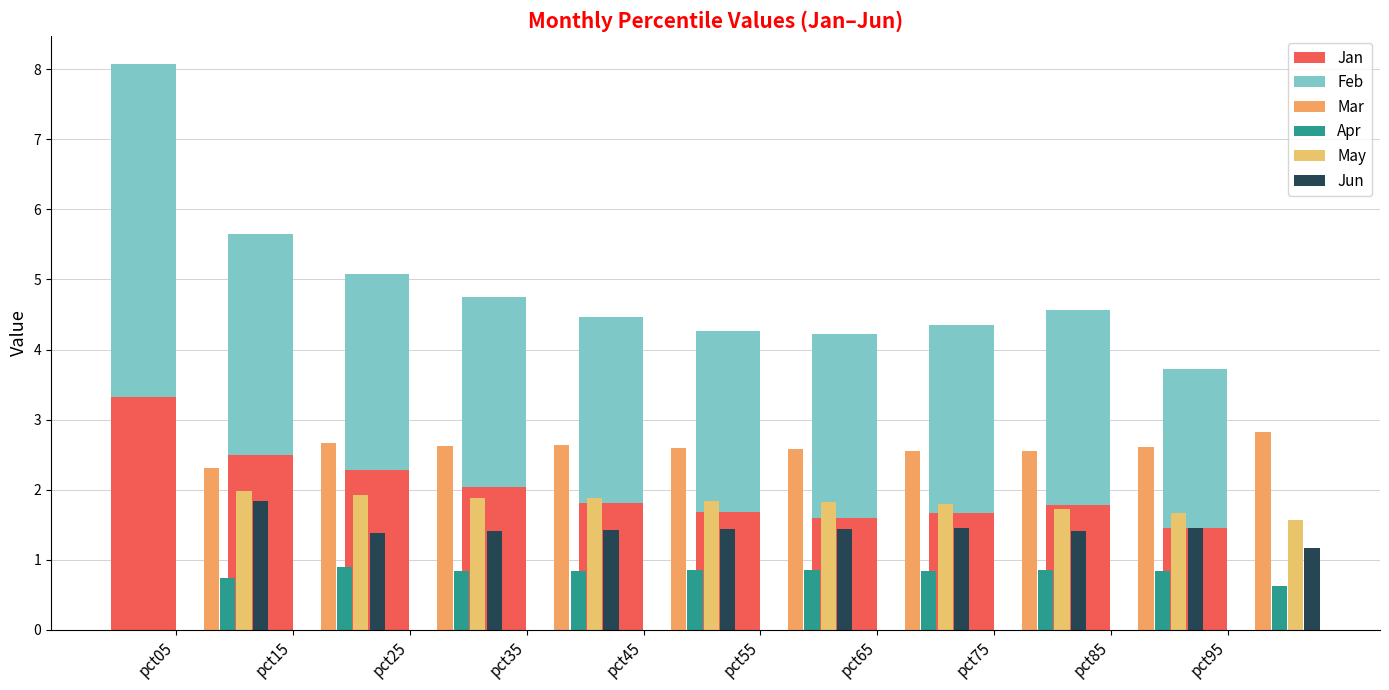

Reading right to left, what are all the values shown in this chart?

Jan: 1.4	1.8	1.7	1.6	1.7	1.8	2.0	2.3	2.5	3.3
Feb: 2.3	2.8	2.7	2.6	2.6	2.7	2.7	2.8	3.1	4.8
Mar: 2.8	2.6	2.6	2.6	2.6	2.6	2.6	2.6	2.7	2.3
Apr: 0.6	0.8	0.9	0.8	0.9	0.9	0.8	0.8	0.9	0.7
May: 1.6	1.7	1.7	1.8	1.8	1.8	1.9	1.9	1.9	2.0
Jun: 1.2	1.5	1.4	1.4	1.4	1.4	1.4	1.4	1.4	1.8